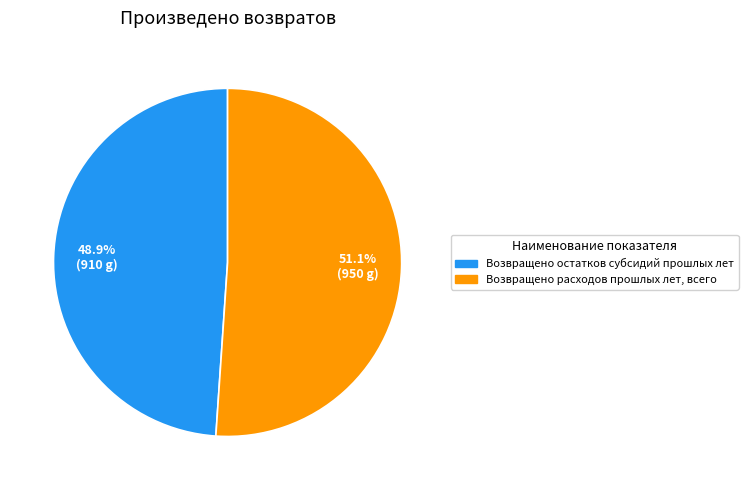

What percentage is the Возвращено остатков субсидий прошлых лет slice, to the nearest percent?

49%